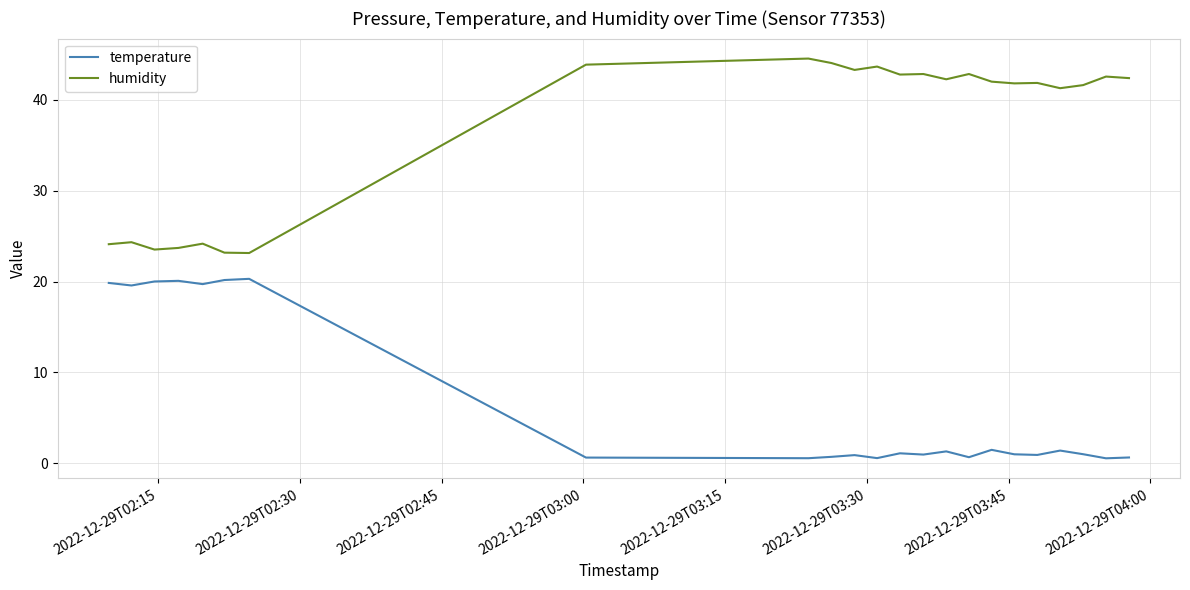

Rank the series by their maximum value, from highest to lowest.

humidity, temperature